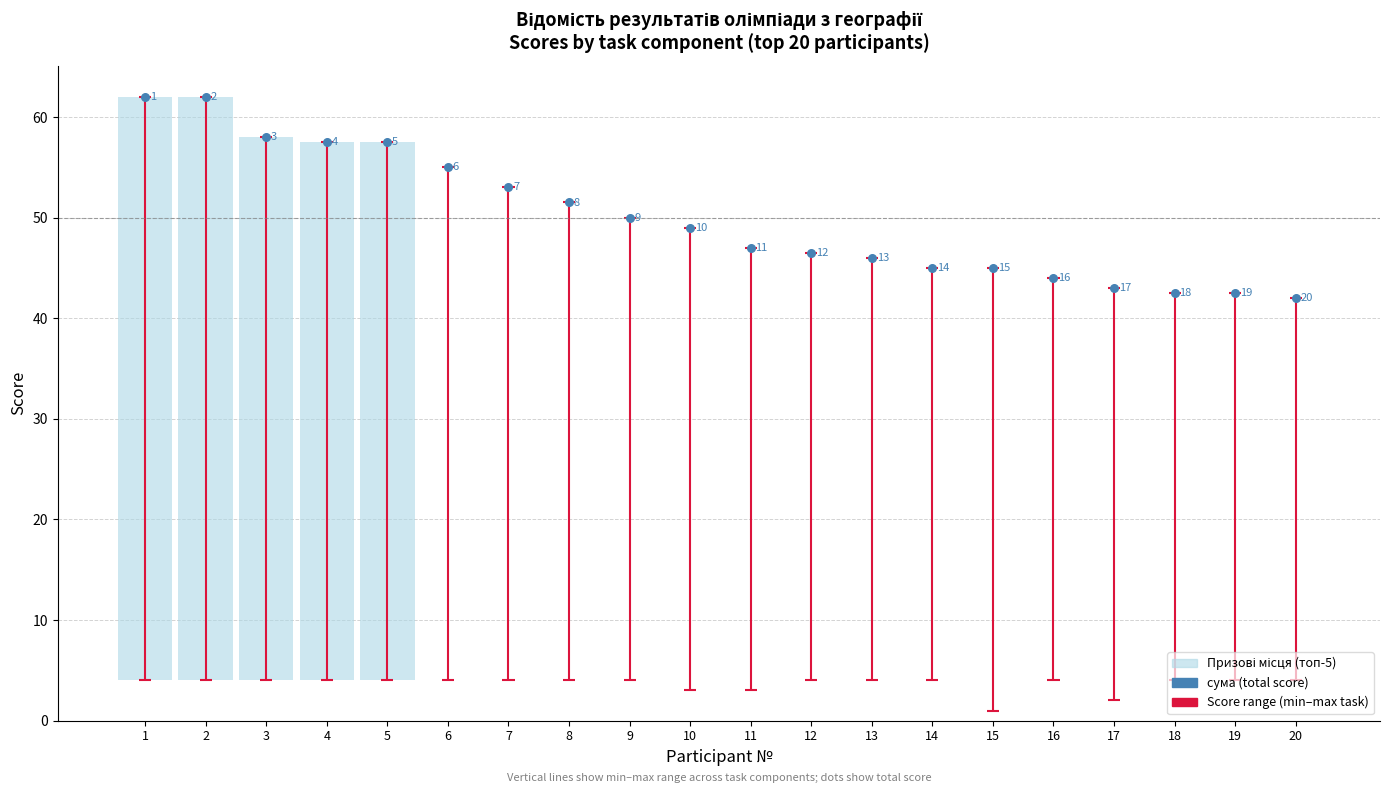

Is the value of сума (total score) at 10 greater than the value of тести at 2?

Yes